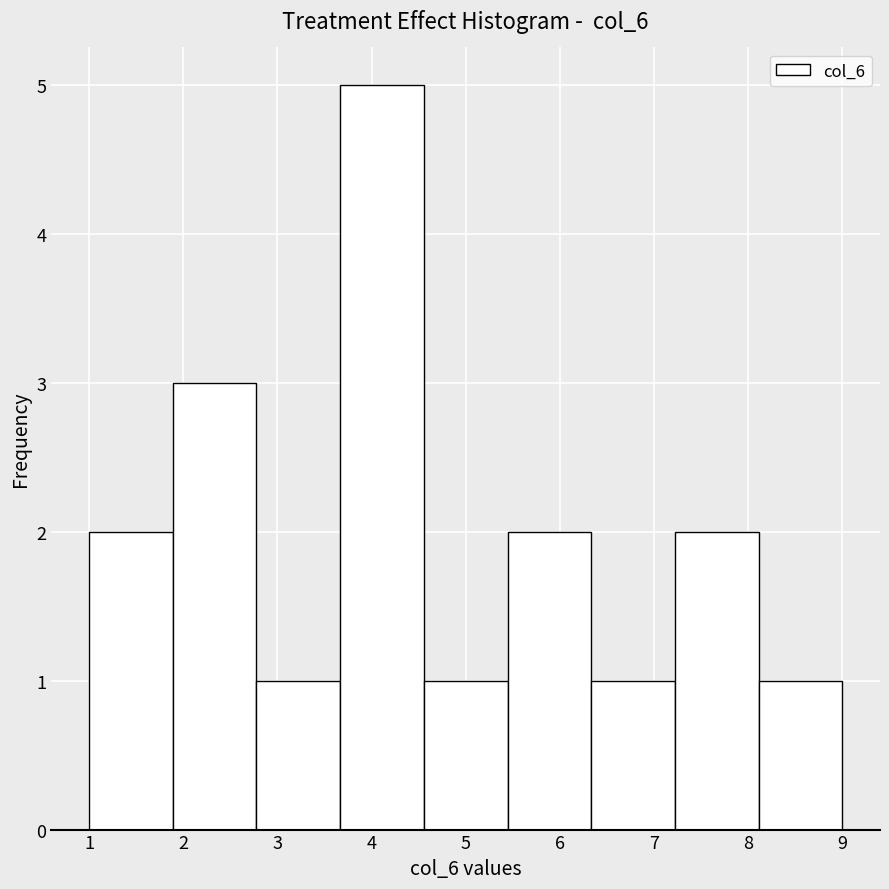

Reading left to right, transcribe this chart: for each bar, give the range it covers on the x-axis and its height. Neither the bar edges nor the heights are printed on the chart, so give them approximately, as read against the axes.

1.0 to 1.9: 2
1.9 to 2.8: 3
2.8 to 3.7: 1
3.7 to 4.6: 5
4.6 to 5.4: 1
5.4 to 6.3: 2
6.3 to 7.2: 1
7.2 to 8.1: 2
8.1 to 9.0: 1